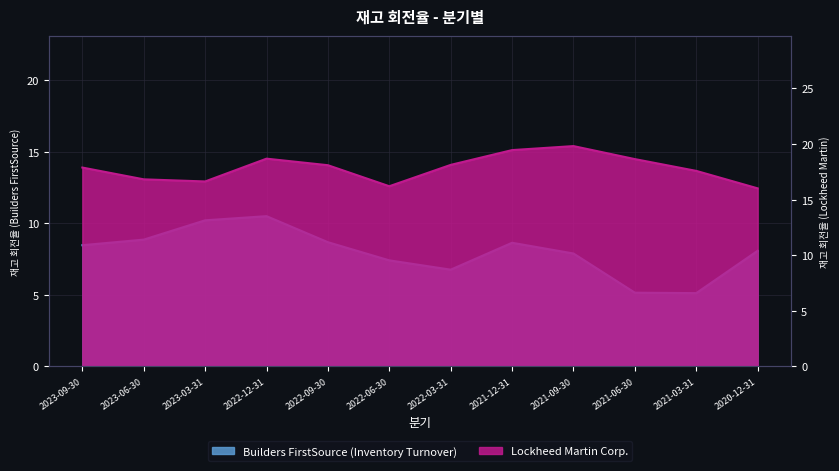

Reading right to left, what are all the values shown in this chart?

Builders FirstSource (Inventory Turnover): 8.1	5.1	5.2	7.9	8.6	6.8	7.4	8.7	10.5	10.2	8.9	8.5
Lockheed Martin Corp.: 16.0	17.6	18.6	19.8	19.4	18.1	16.2	18.1	18.7	16.6	16.8	17.9